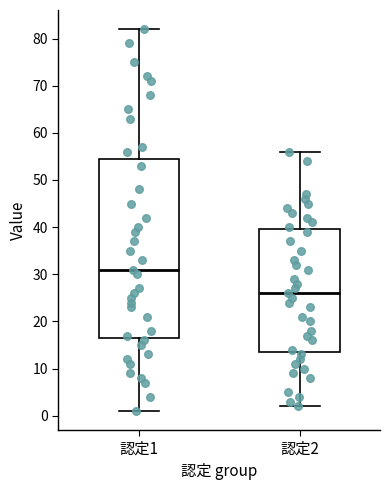

Where is the lower edge of the box for 認定2 on the y-axis? The values are not printed on the chart, so give them approximately, as read against the axis.

14